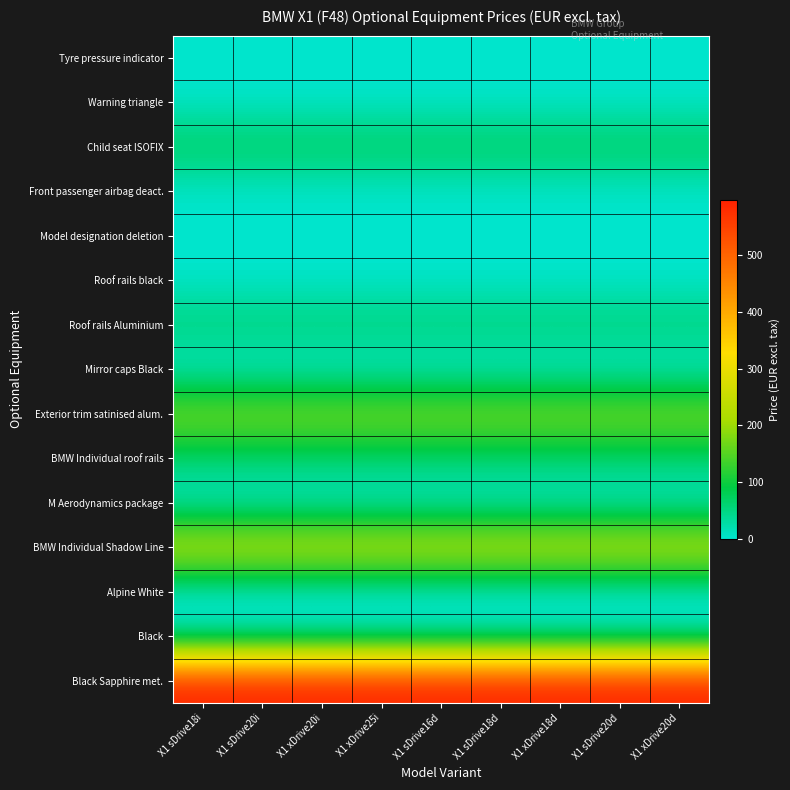

At which category is the sum across all series the highest?

X1 sDrive18i